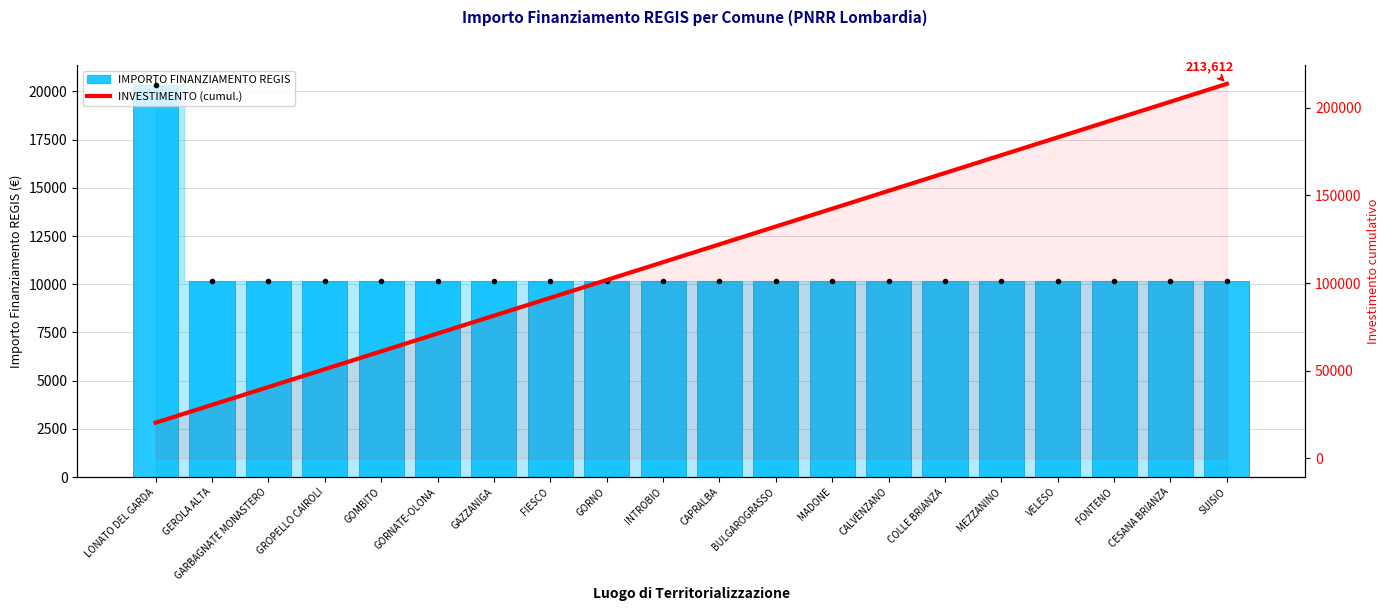

List the labels in order of INVESTIMENTO (cumul.) value, smallest first.

LONATO DEL GARDA, GEROLA ALTA, GARBAGNATE MONASTERO, GROPELLO CAIROLI, GOMBITO, GORNATE-OLONA, GAZZANIGA, FIESCO, GORNO, INTROBIO, CAPRALBA, BULGAROGRASSO, MADONE, CALVENZANO, COLLE BRIANZA, MEZZANINO, VELESO, FONTENO, CESANA BRIANZA, SUISIO